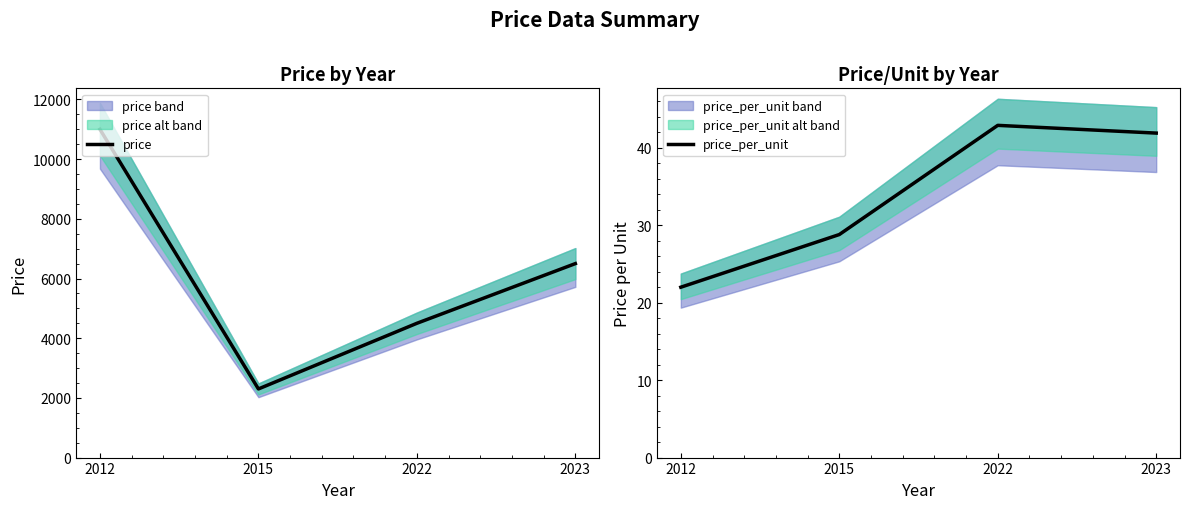

Which category has the highest value across all series?

2012